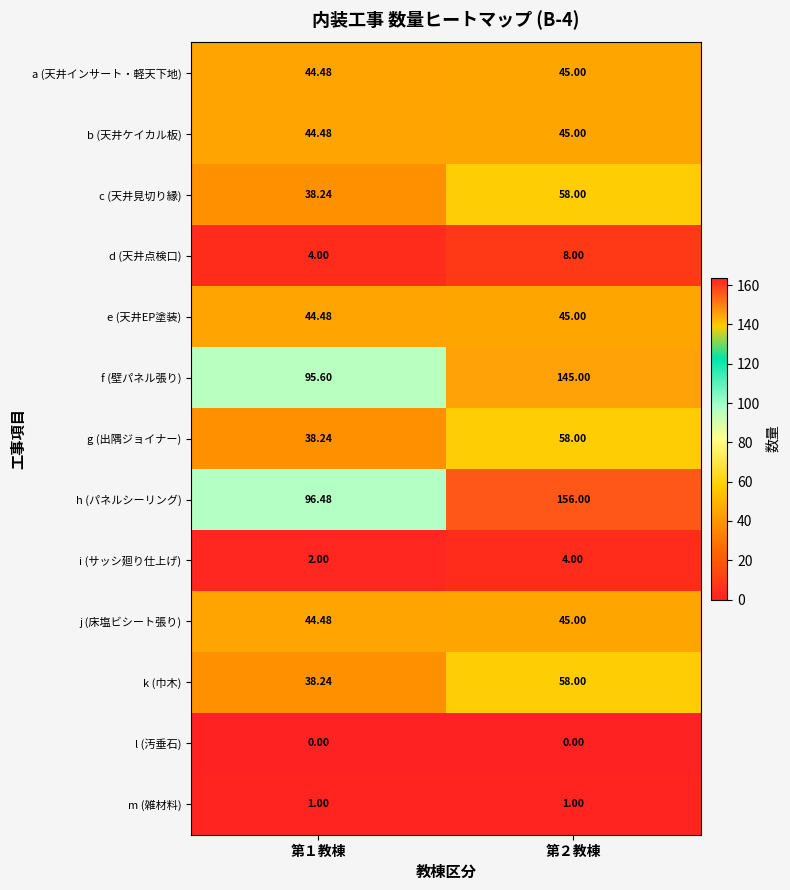

What is the greatest value displayed?

156.0